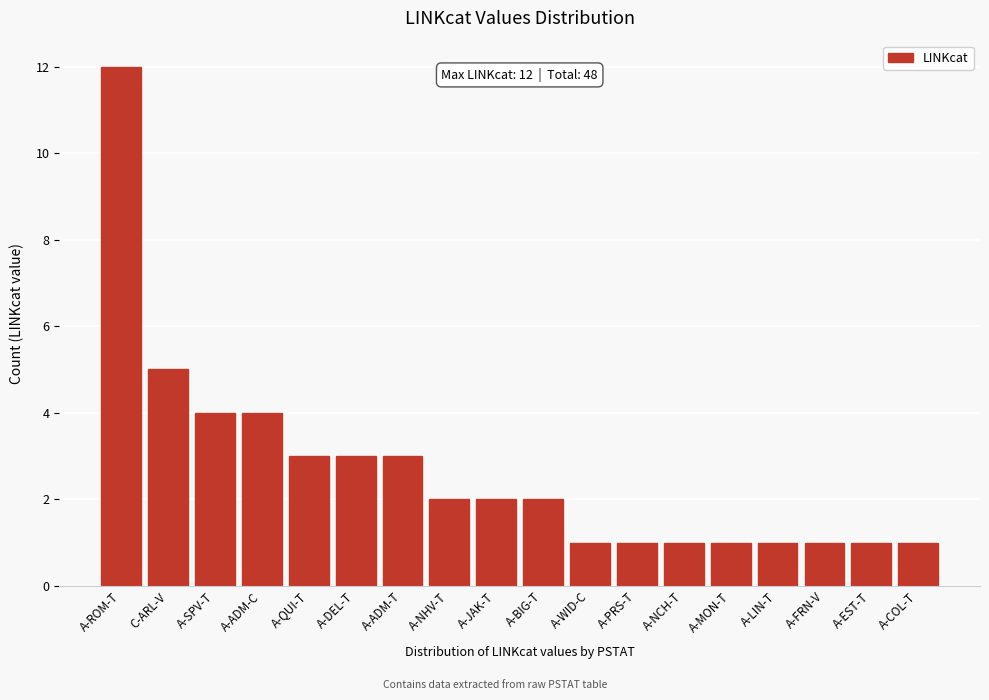

Reading left to right, transcribe all the data shown in this chart.

12	5	4	4	3	3	3	2	2	2	1	1	1	1	1	1	1	1